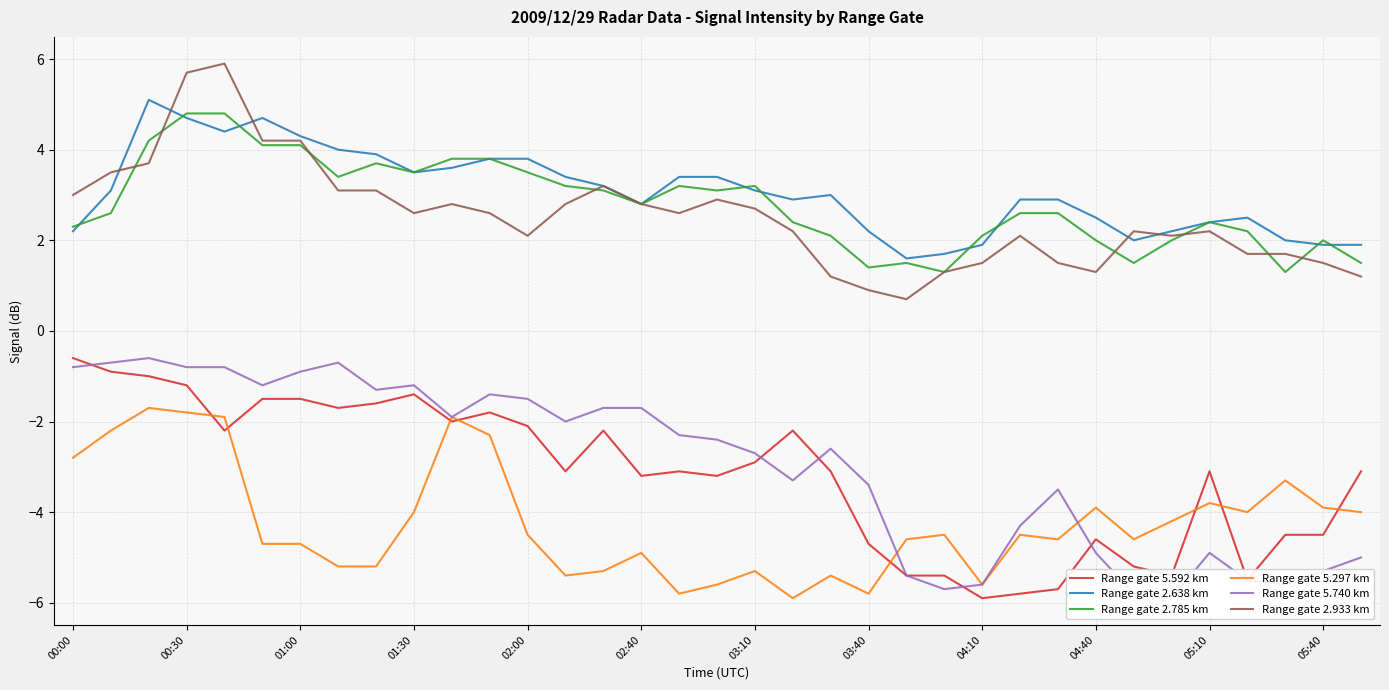

What is the difference between the maximum and minimum values in the Range gate 5.740 km series?

5.3